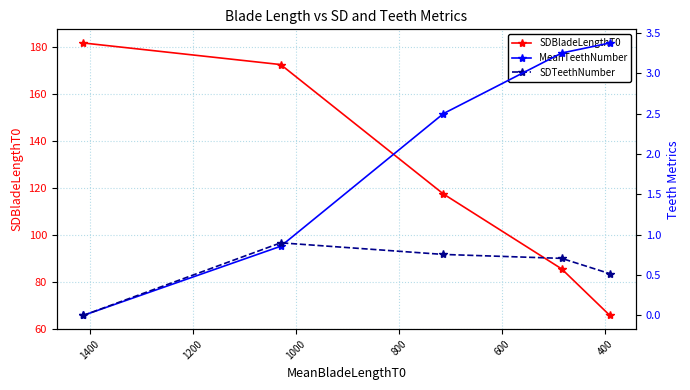

True or false: MeanTeethNumber and SDTeethNumber intersect in this chart.

True